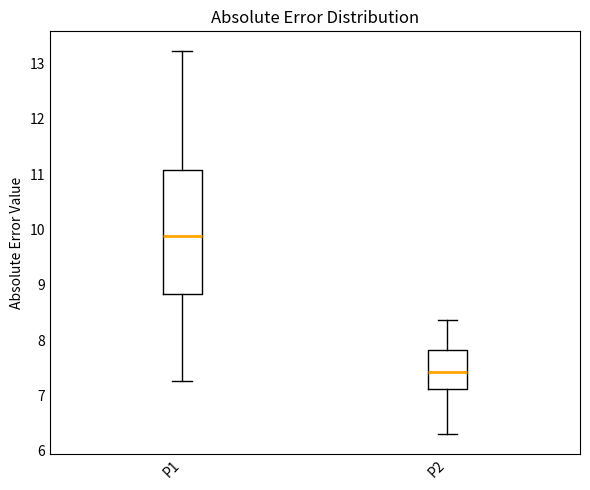

Reading left to right, read every box against the y-axis: the position of its median line, the range the box covers, and the ends of its whiskers. The values are not printed on the chart, so give them approximately, as read against the axis.

P1: median 9.9, box 8.8 to 11.1, whiskers 7.3 to 13.2
P2: median 7.4, box 7.1 to 7.8, whiskers 6.3 to 8.4